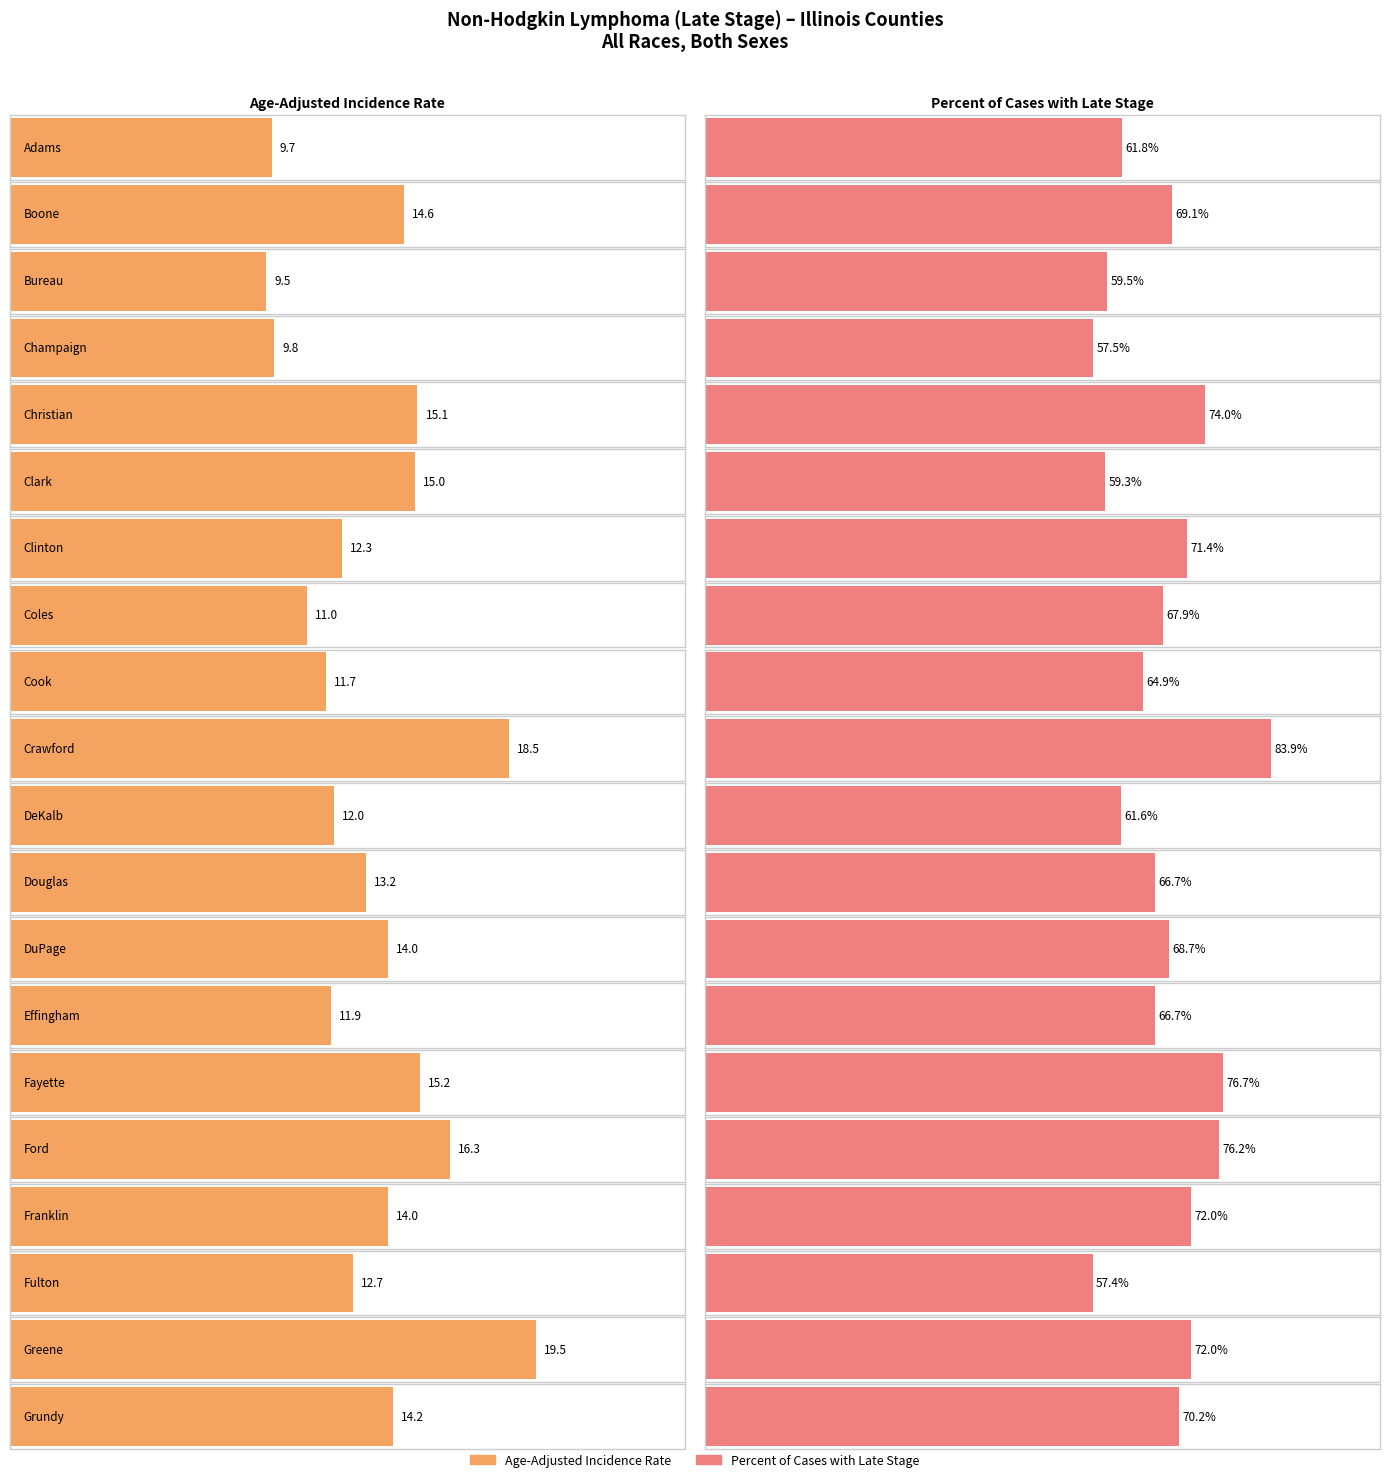

What is the label of the 9th bar from the right?

Douglas